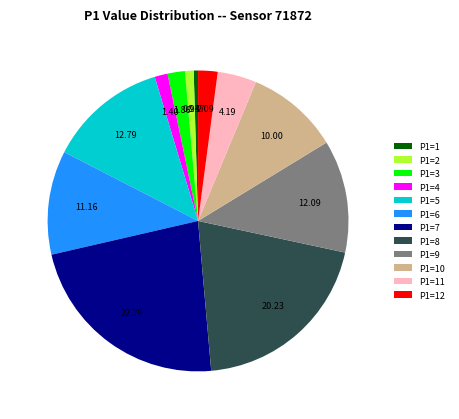

What is the ratio of the value at P1=5 to the value at P1=12?

6.1